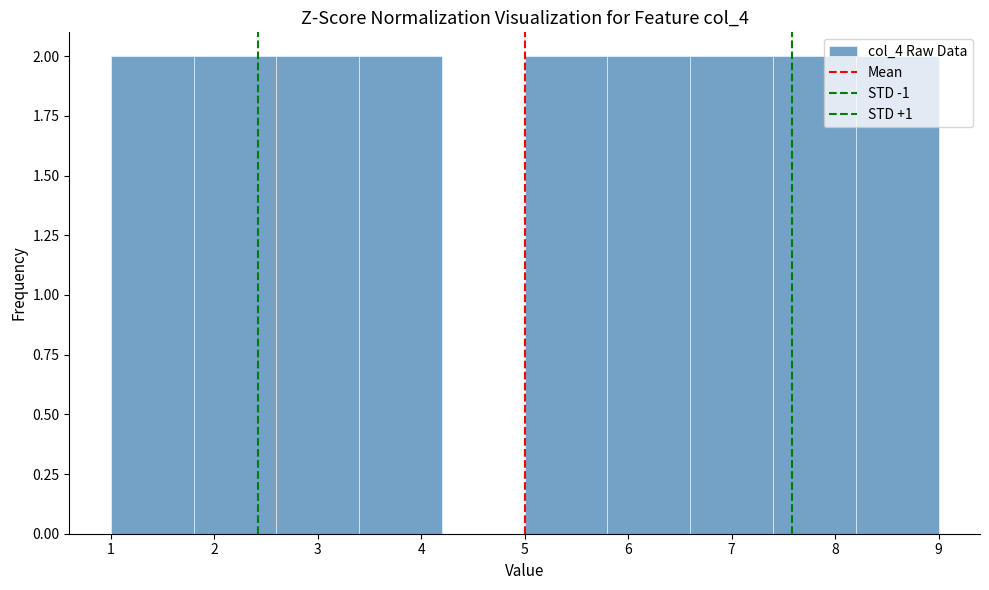

Reading left to right, list every bar in this chart as the range it spans on the x-axis followed by its height. The values are not printed on the chart, so give them approximately, as read against the axis.

1.0 to 1.8: 2
1.8 to 2.6: 2
2.6 to 3.4: 2
3.4 to 4.2: 2
4.2 to 5.0: 0
5.0 to 5.8: 2
5.8 to 6.6: 2
6.6 to 7.4: 2
7.4 to 8.2: 2
8.2 to 9.0: 2